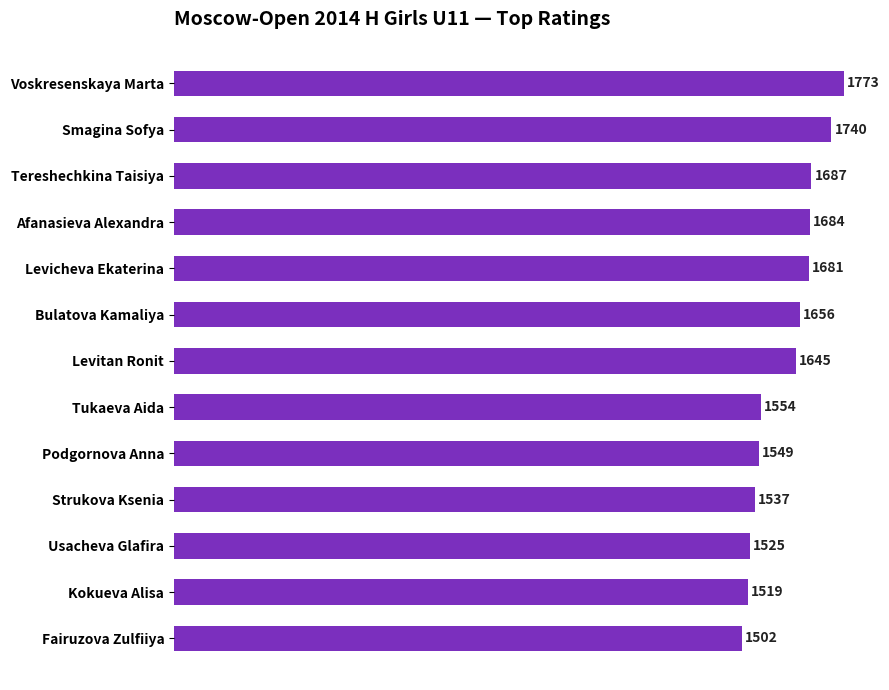

What is the value of the 3rd bar from the top?

1687